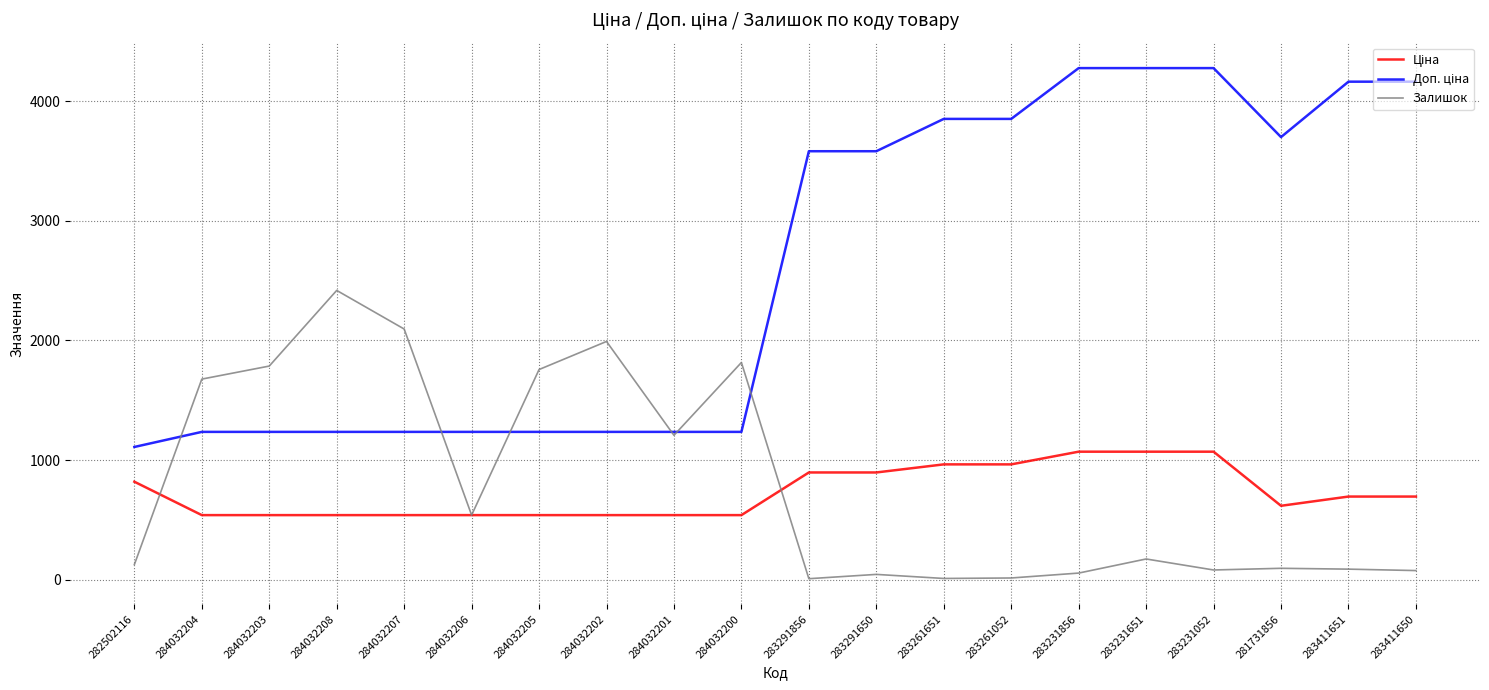

Is it true that Залишок equals 1786.0 at 284032203?

True